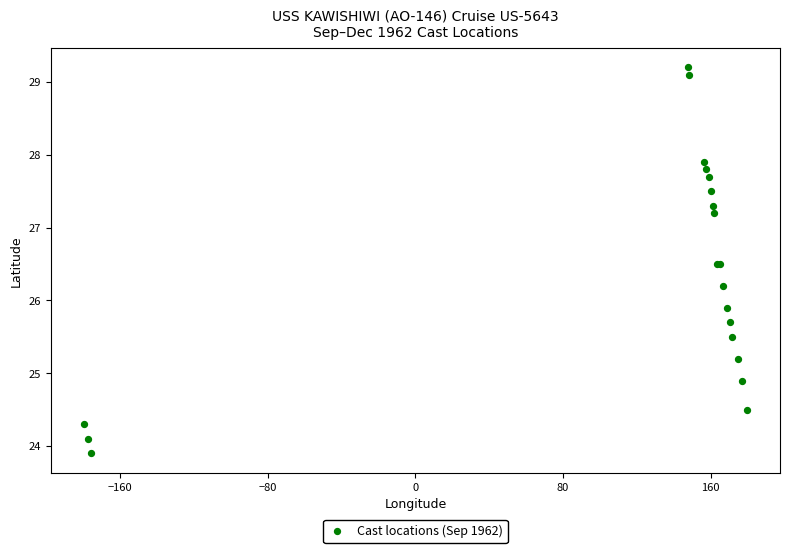

What Y value in the scatter plot is closest to 26?

25.9